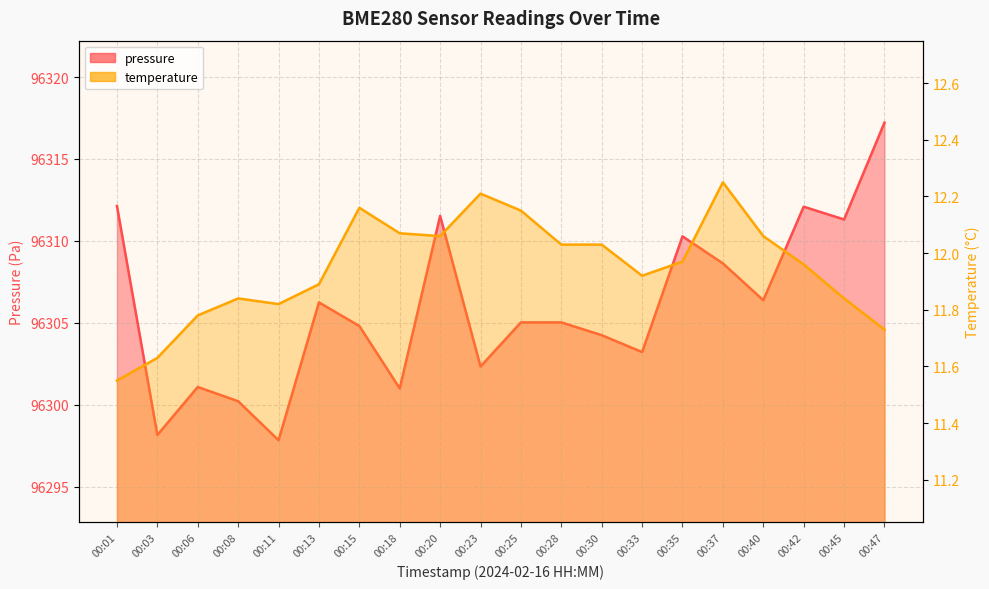

What is the lowest value of the temperature series?

11.6